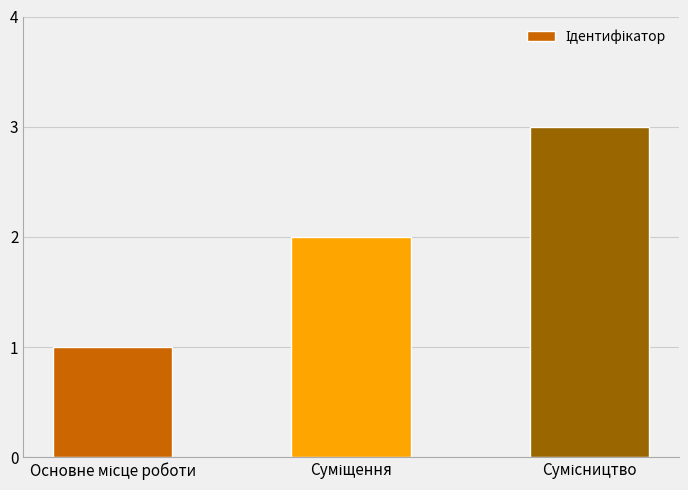

What is the sum of all values?

6